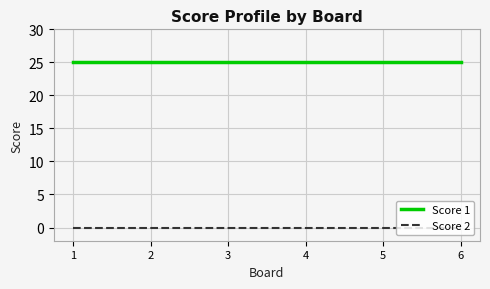

What is the spread (max minus min) of values at 1?

25